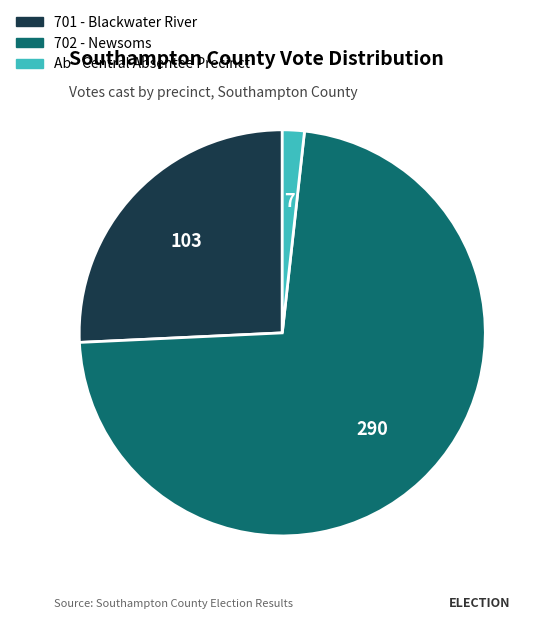

Does Ab - Central Absentee Precinct account for over 50% of the chart?

No